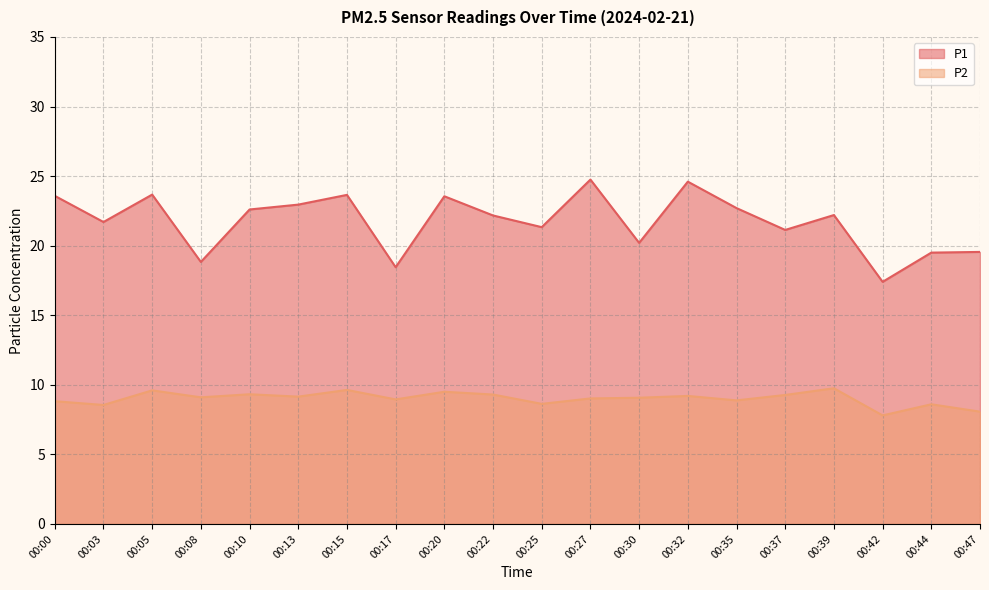

True or false: P2 and P1 cross at least once.

False